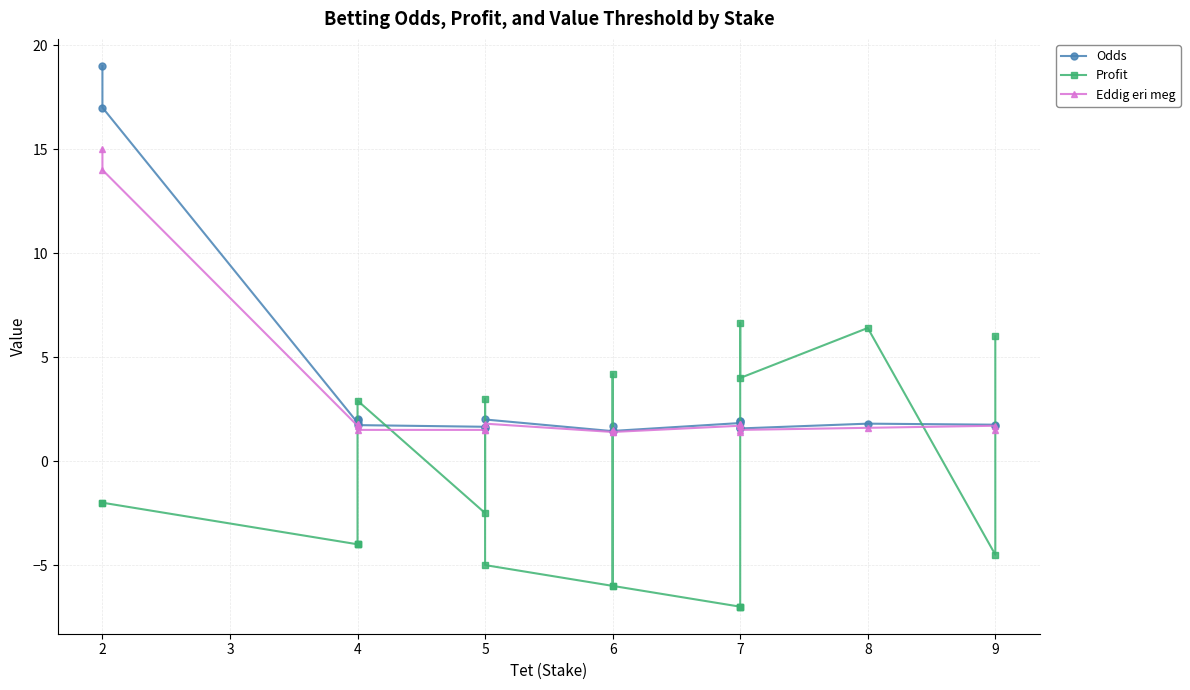

The Eddig eri meg series shows 2.5 at 4. True or false?

False